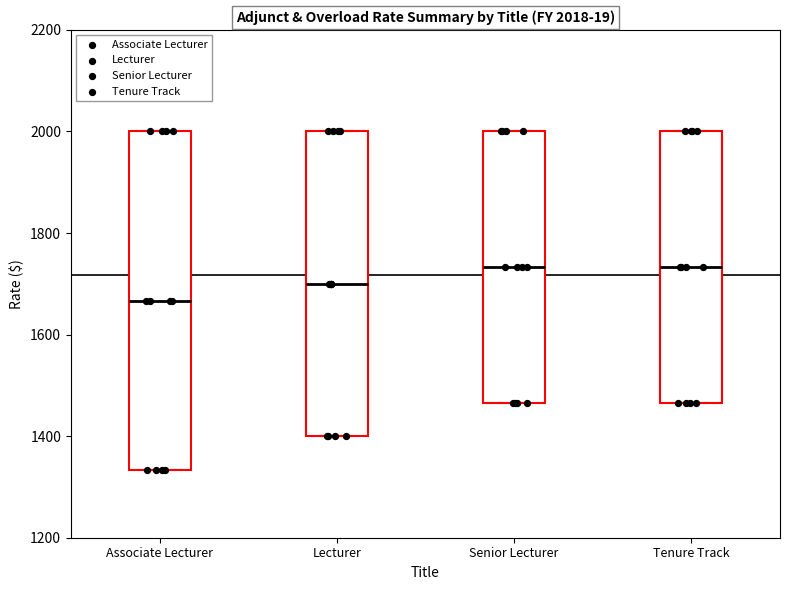

Which box's median line is the lowest?

Associate Lecturer